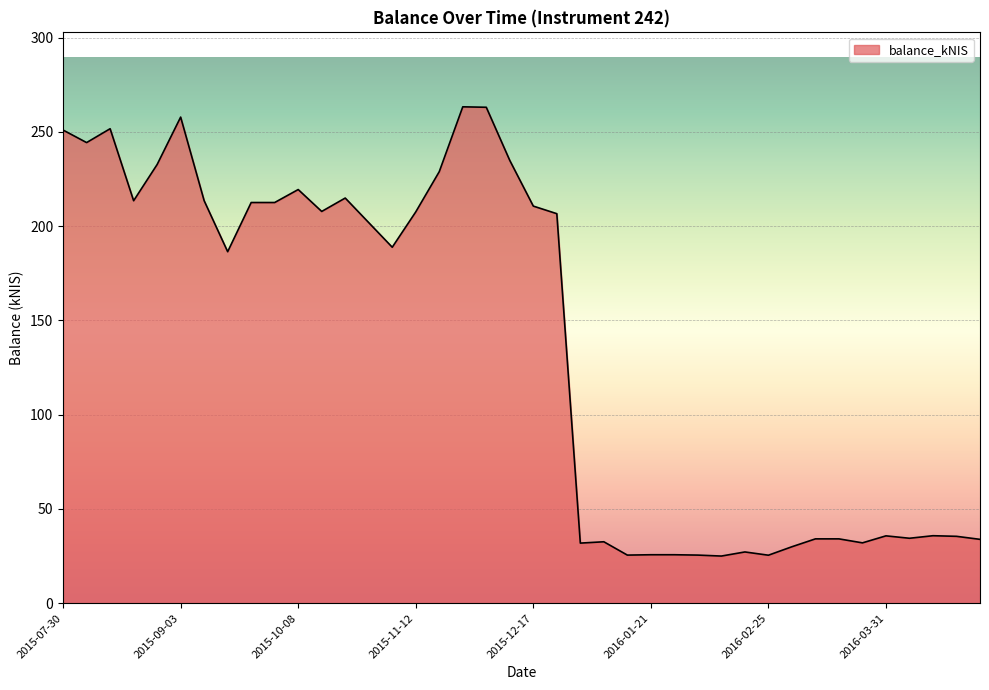

What is the difference between the maximum and minimum values?

238.3